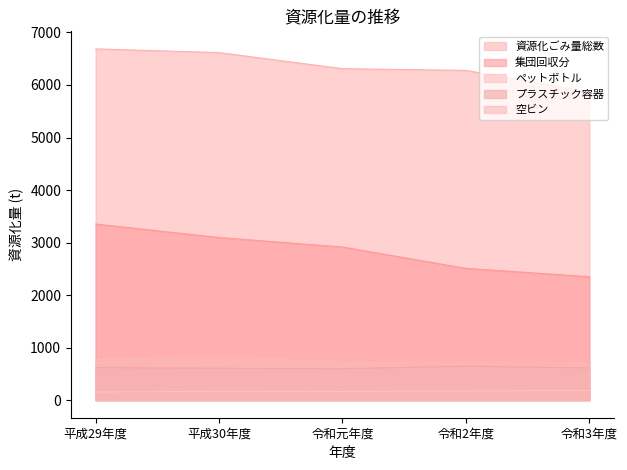

What is the label of the 3rd point from the right?

令和元年度